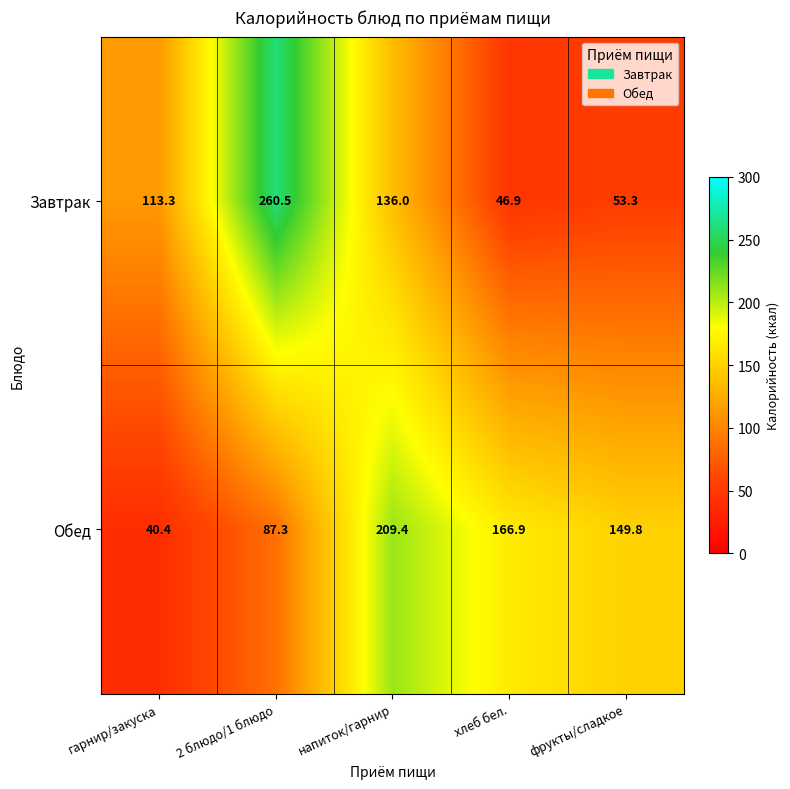

Is it true that Обед equals 34.9 at 2 блюдо/1 блюдо?

False